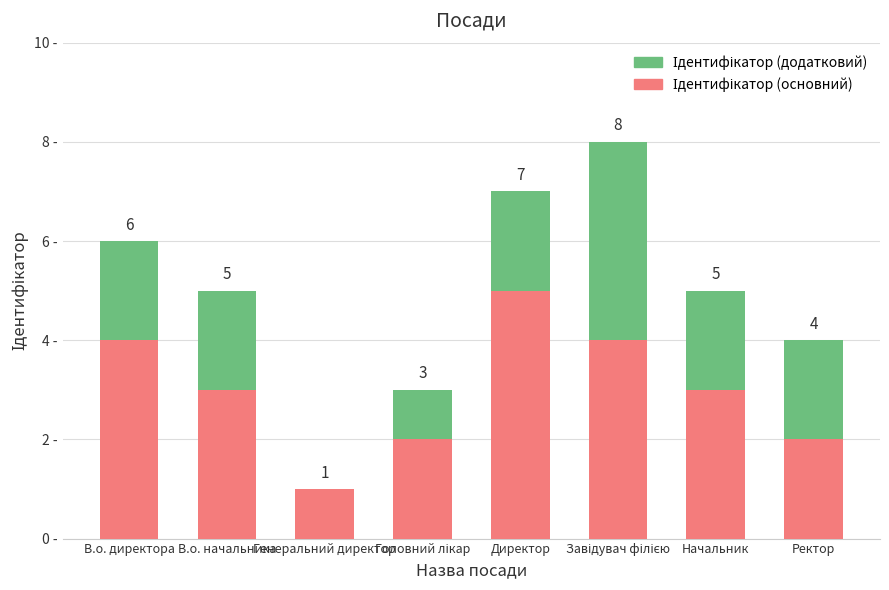

Are the bars horizontal?

No